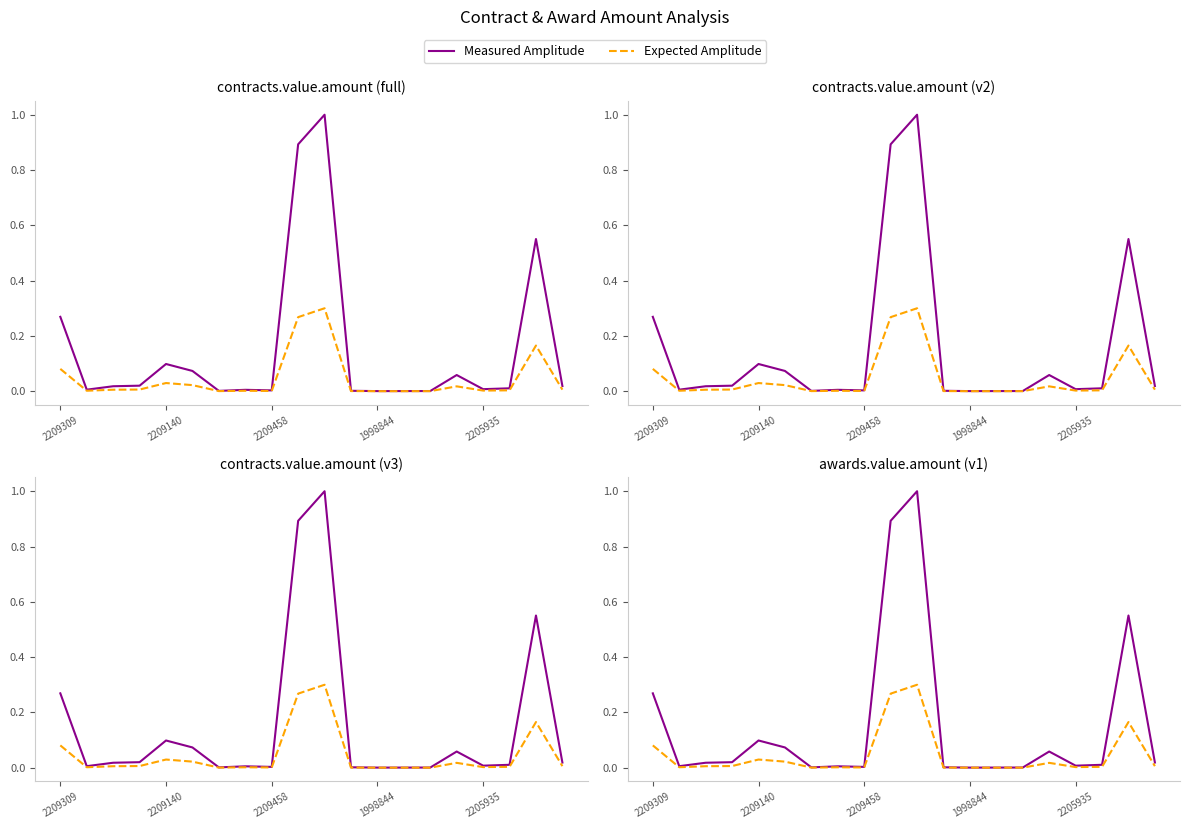

What are all the series names shown in the legend?

Measured Amplitude, Expected Amplitude